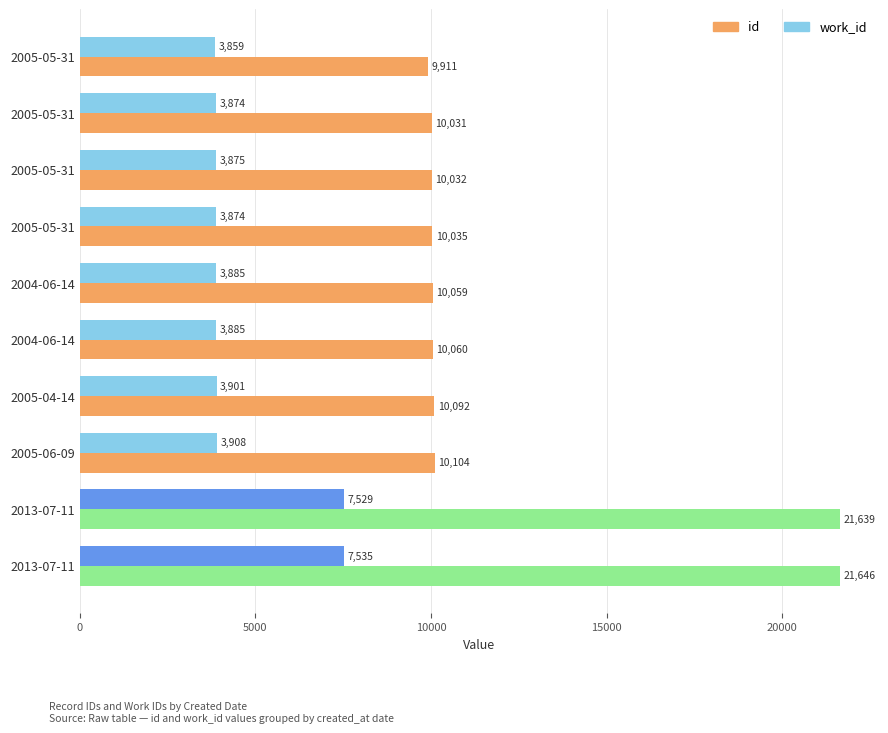

How many data points does each series have?

10